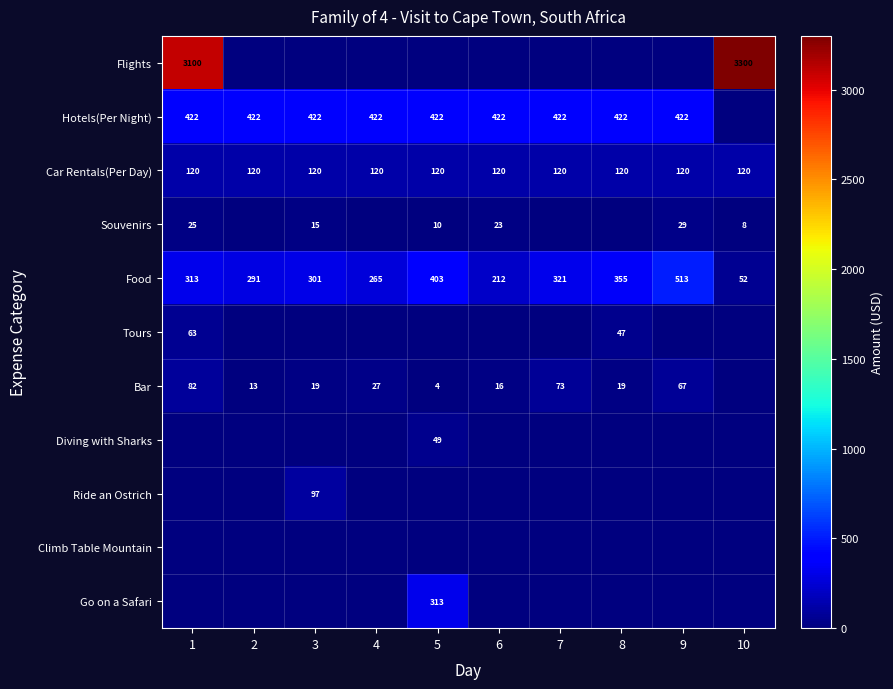

True or false: Souvenirs has a value of 40 at 6.

False